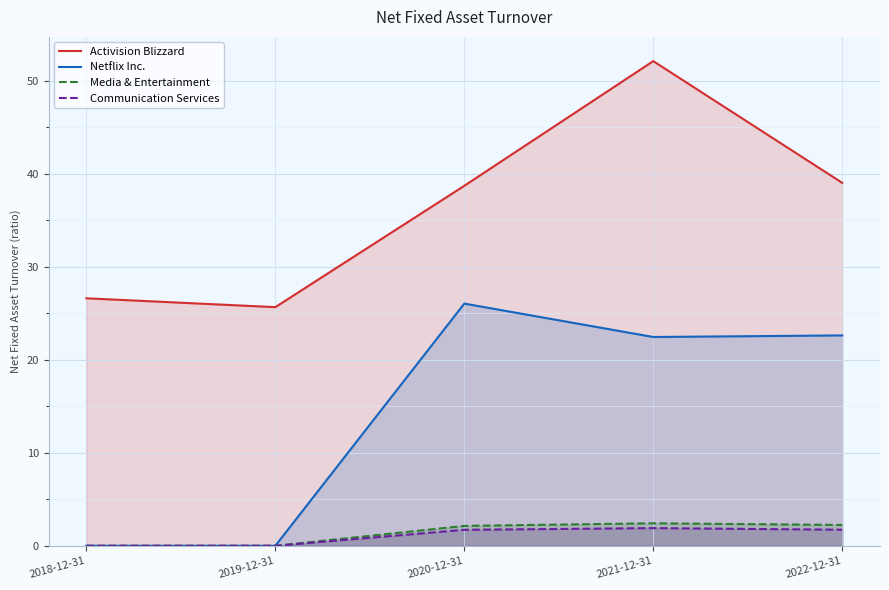

How many values in the Netflix Inc. series are below 22?

2